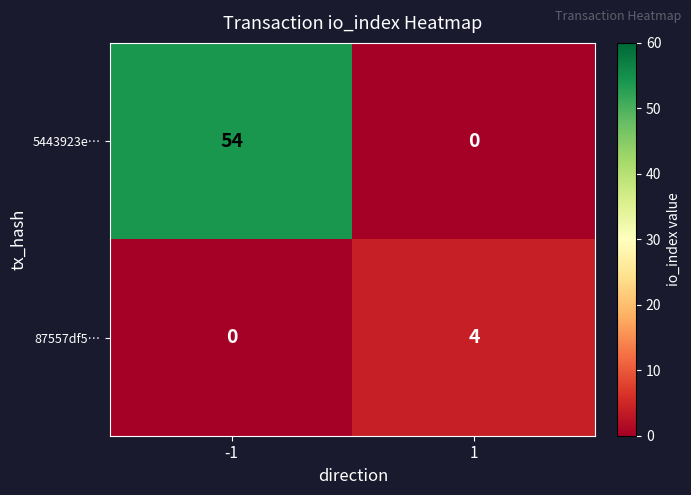

Reading left to right, transcribe all the data shown in this chart.

5443923e…: 54	0
87557df5…: 0	4